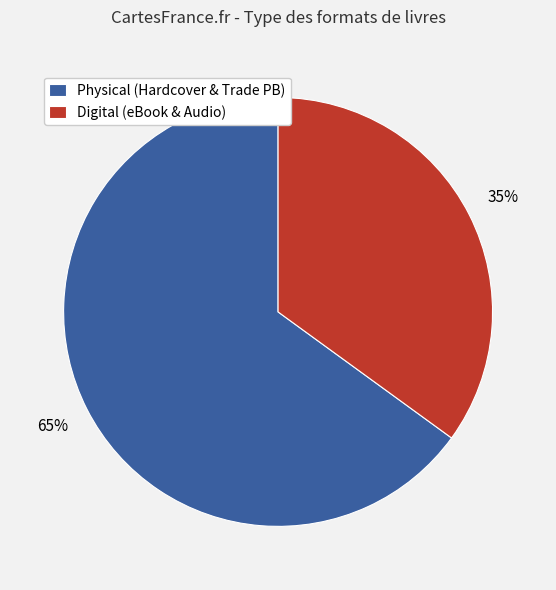

Rank the categories by value from highest to lowest.

Physical (Hardcover & Trade PB), Digital (eBook & Audio)